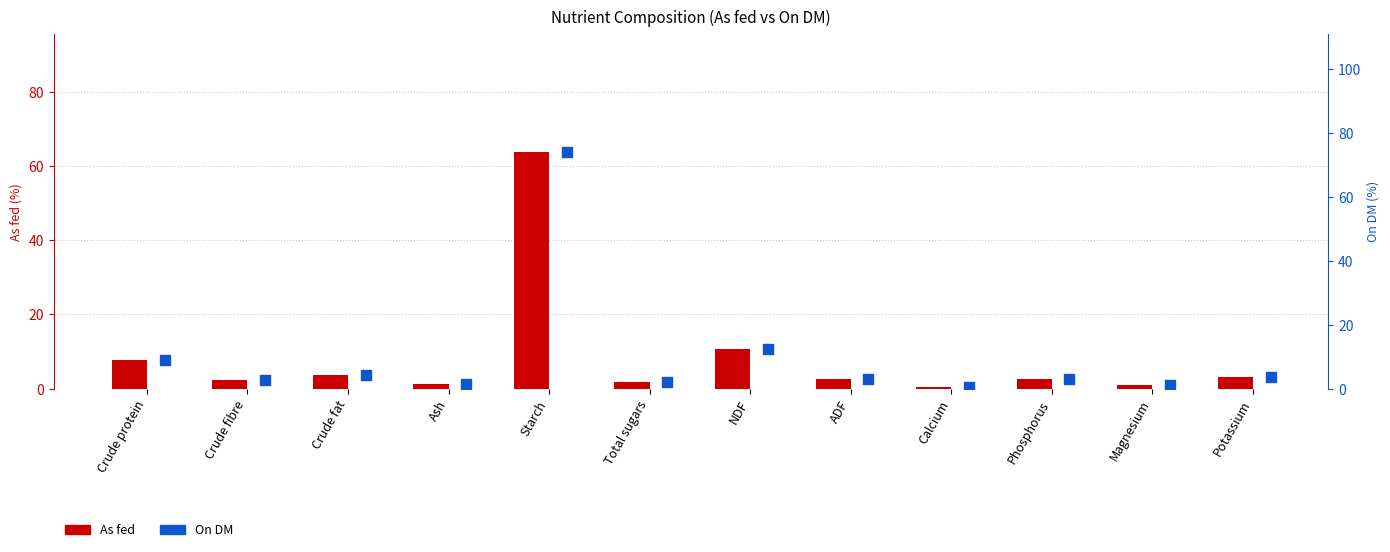

Which series reaches the maximum Y coordinate?

On DM